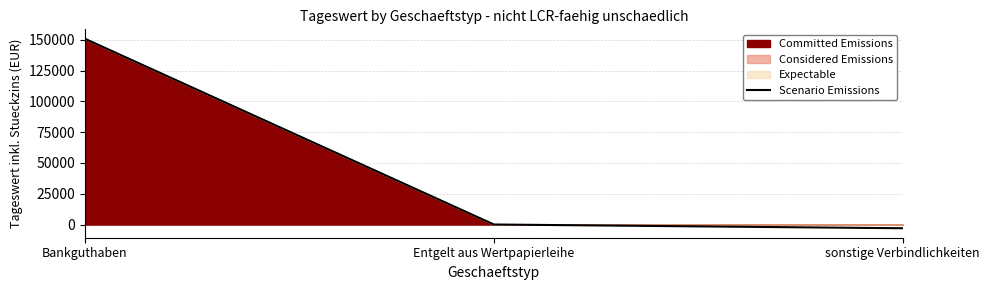

Is it true that the value at Bankguthaben is 210334.8?

False